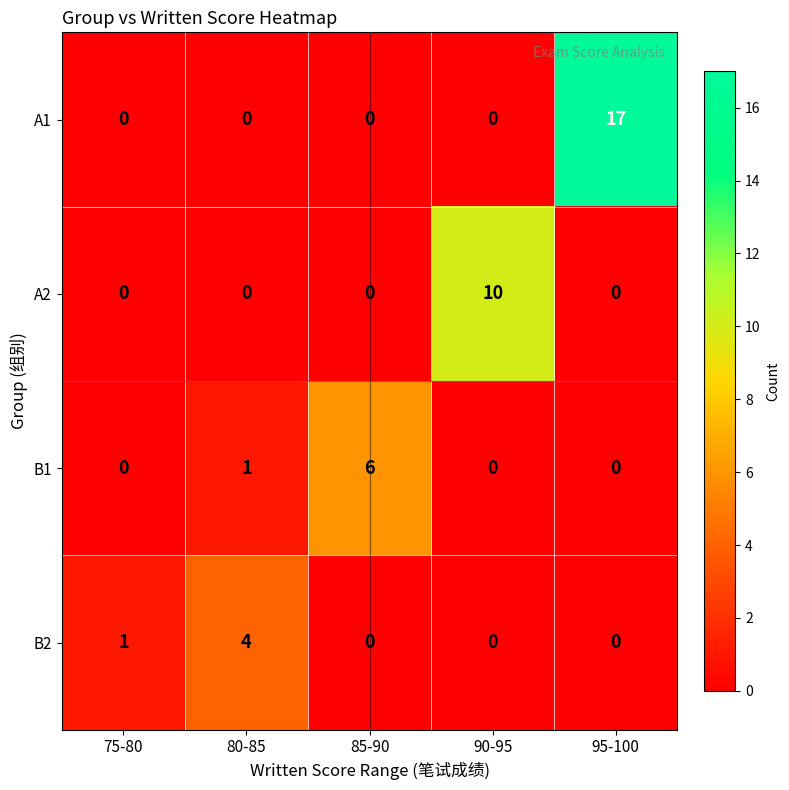

What is the total value across all series at 95-100?

17